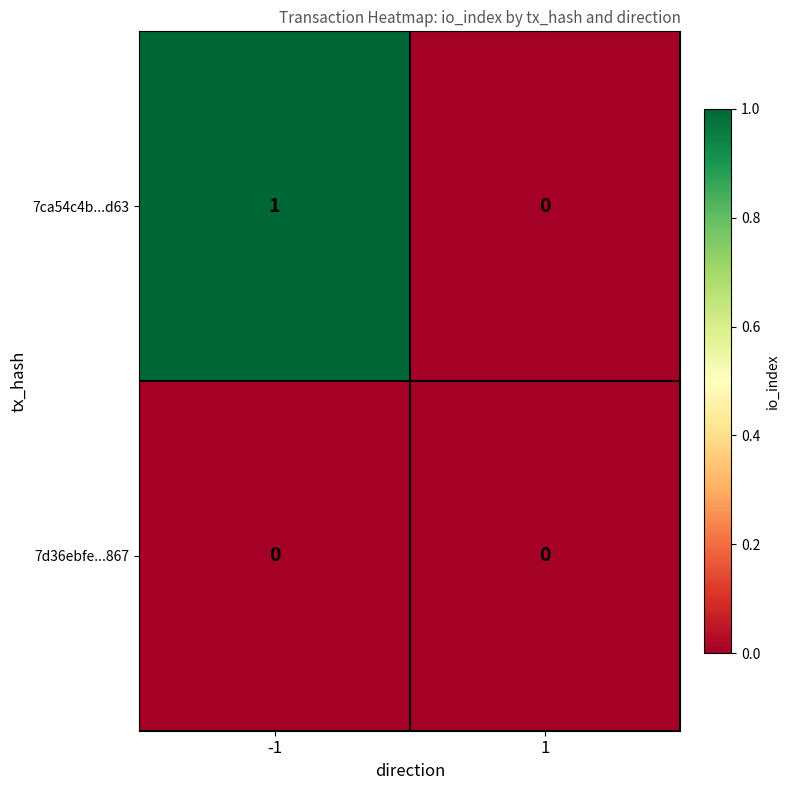

Which series changed the most between -1 and 1?

7ca54c4b...d63